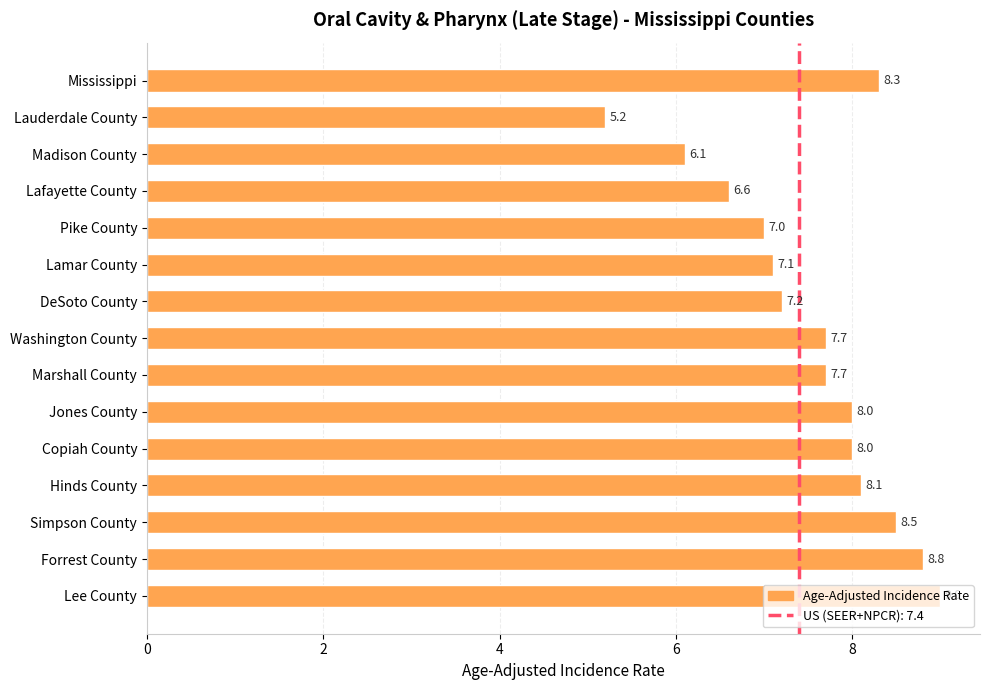

How many data points are less than 7?

3